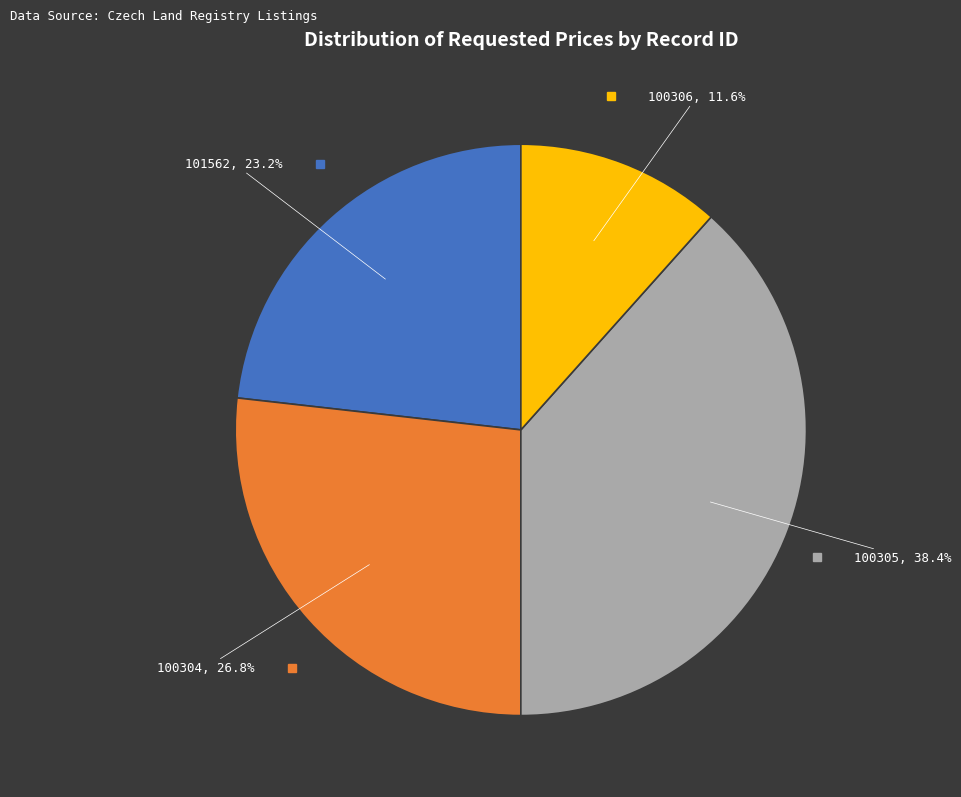

Does any single category account for the majority?

No